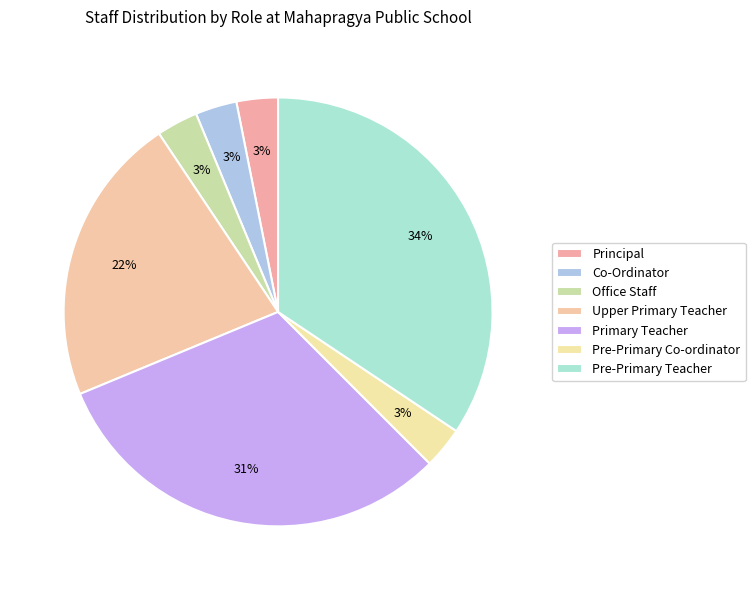

What is the largest slice in the pie chart?

Pre-Primary Teacher